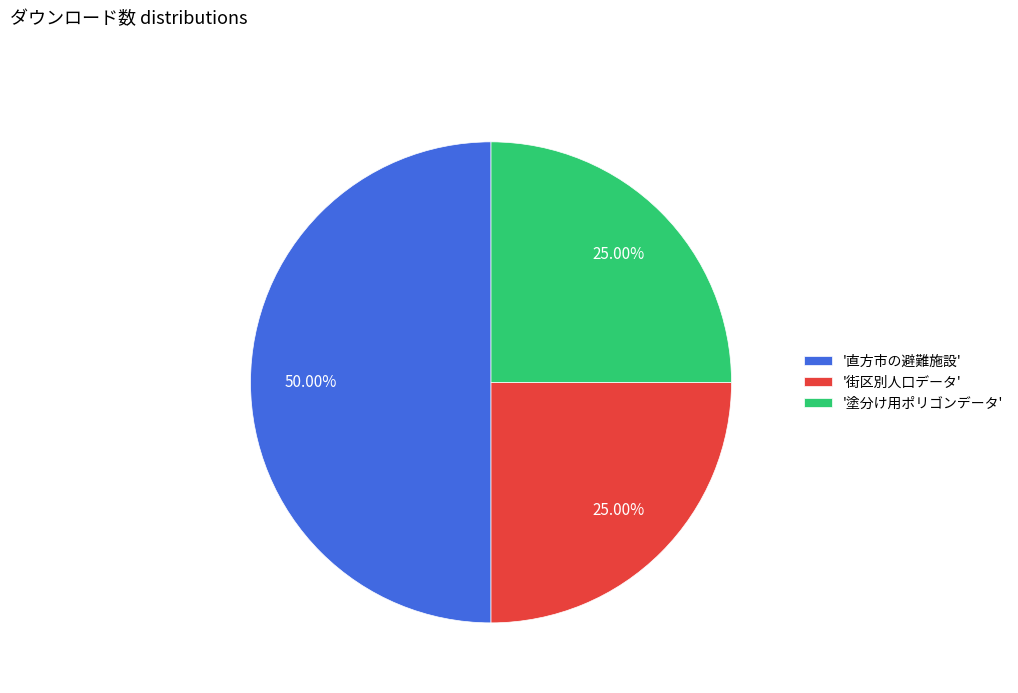

Approximately how many times larger is the value at '街区別人口データ' compared to '塗分け用ポリゴンデータ'?

1.0